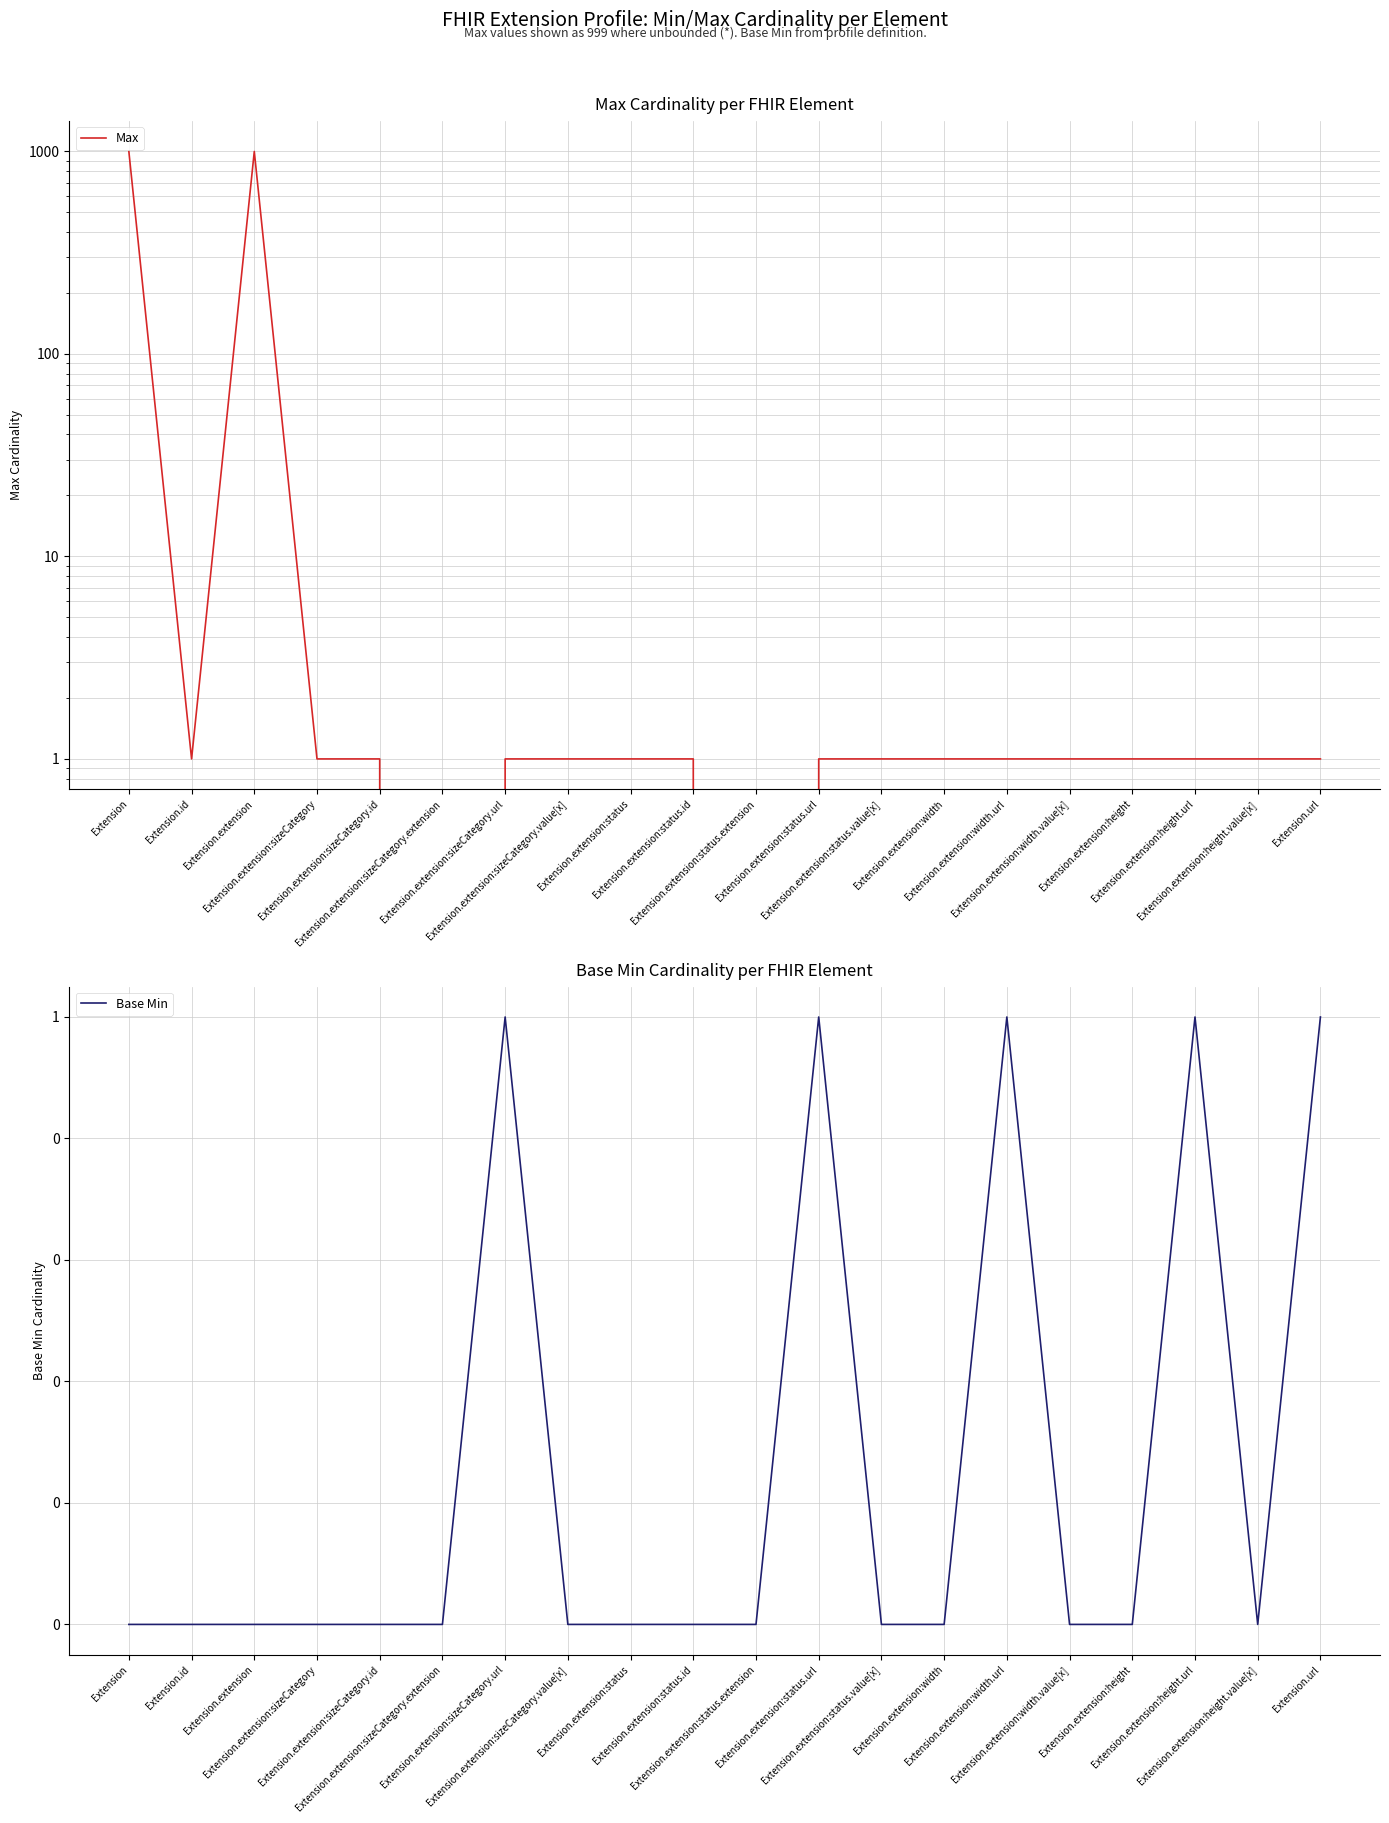

How many data points in Max are less than 1?

2